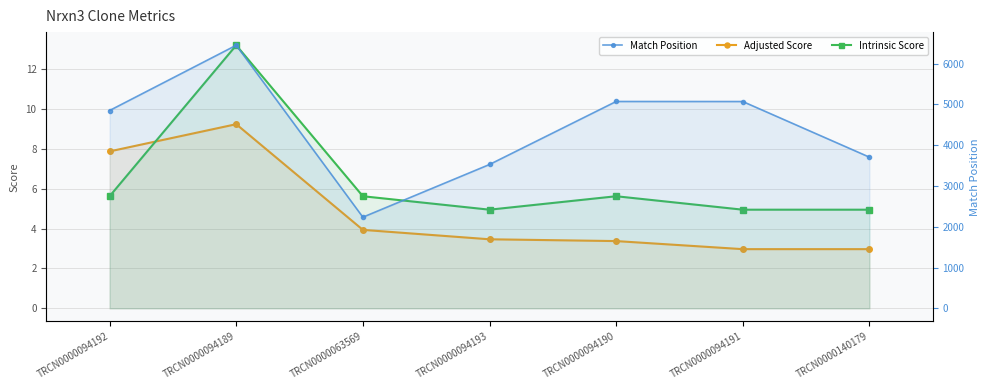

True or false: Match Position has a value of 4848.0 at TRCN0000094192.

True